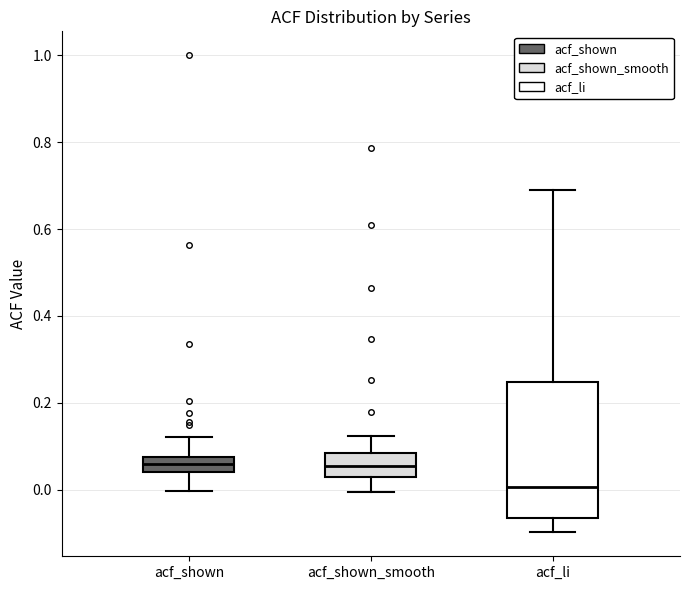

Reading left to right, transcribe this box plot: for each box, give where its median line is, the range the box spans, and where its two whiskers end, as read against the y-axis. The values are not printed on the chart, so give them approximately, as read against the axis.

acf_shown: median 0.06, box 0.04 to 0.08, whiskers 0.00 to 0.12
acf_shown_smooth: median 0.06, box 0.02 to 0.08, whiskers 0.00 to 0.12
acf_li: median 0.00, box -0.06 to 0.24, whiskers -0.10 to 0.68